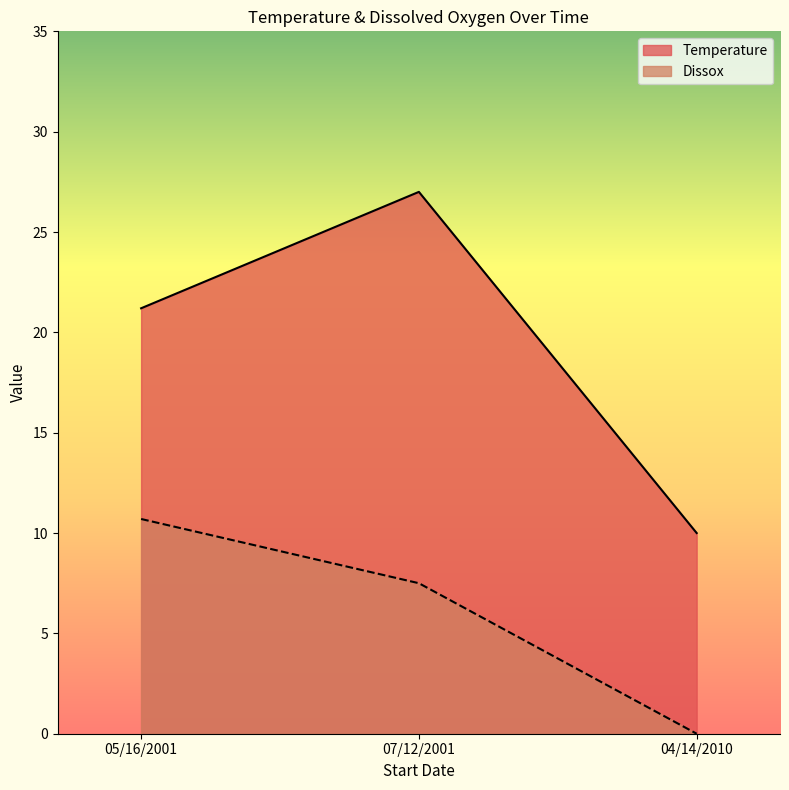

At which category does the chart reach its minimum across all series?

04/14/2010